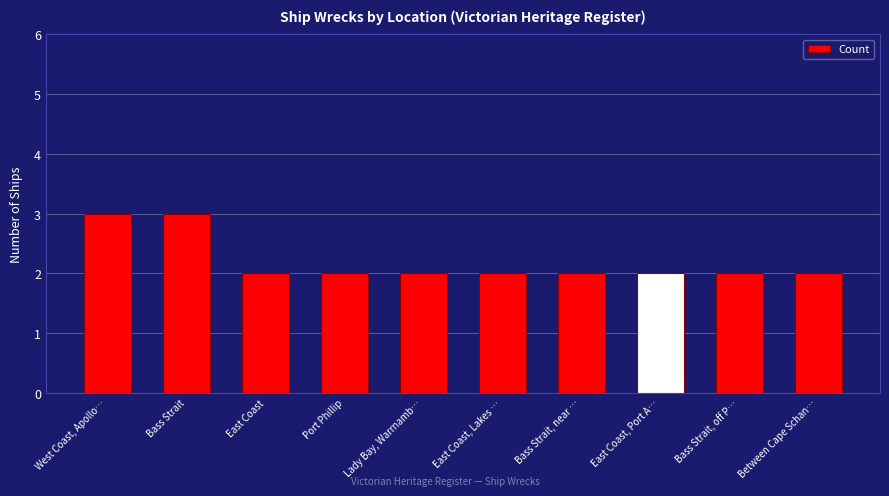

Approximately how many times larger is the value at Bass Strait compared to East Coast, Port A…?

1.5